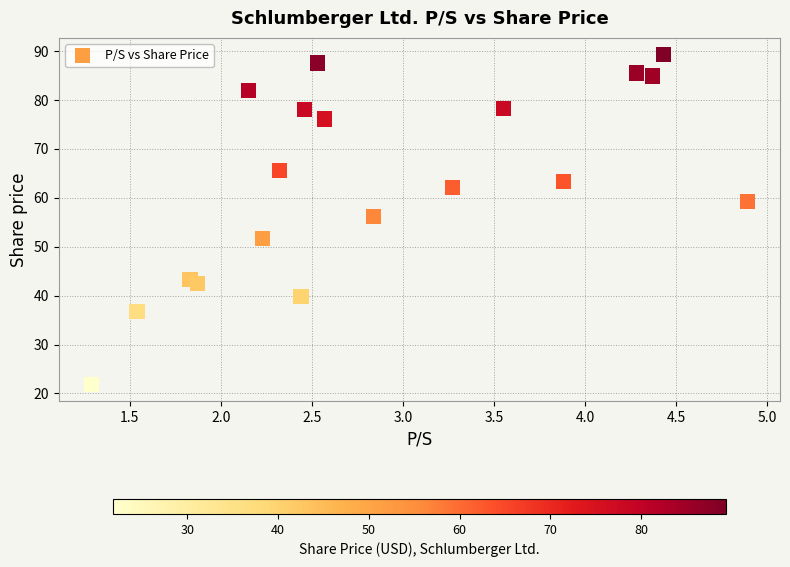

What is the range of Y values (max minus min)?

67.5